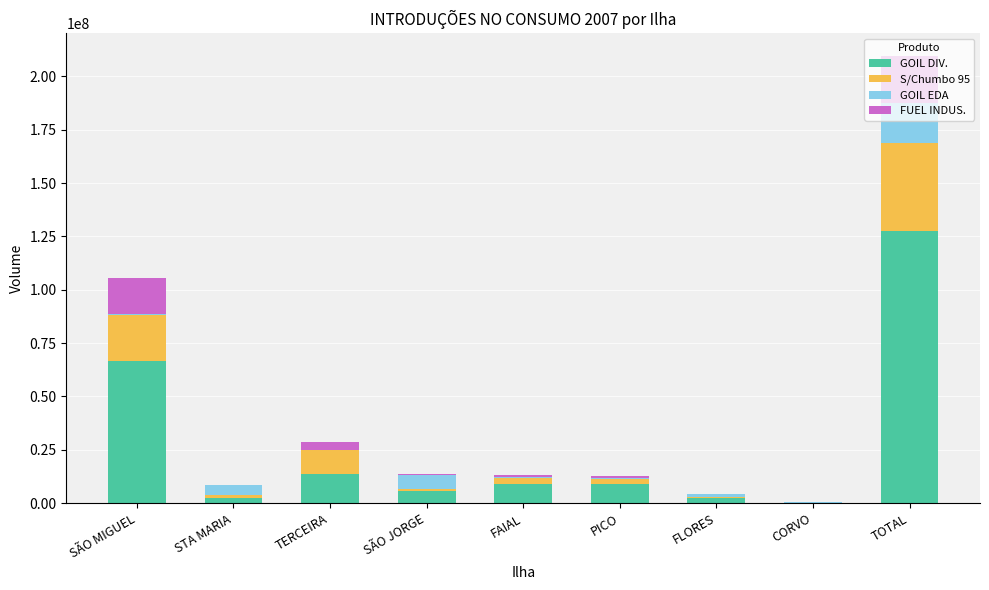

Is it true that GOIL DIV. equals 66657403 at SÃO MIGUEL?

True